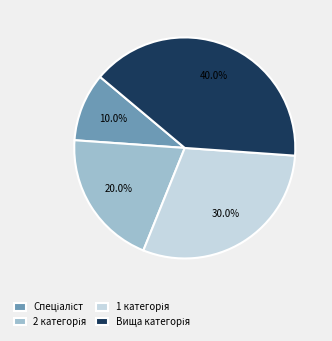

Is there any slice that represents more than half of the pie?

No